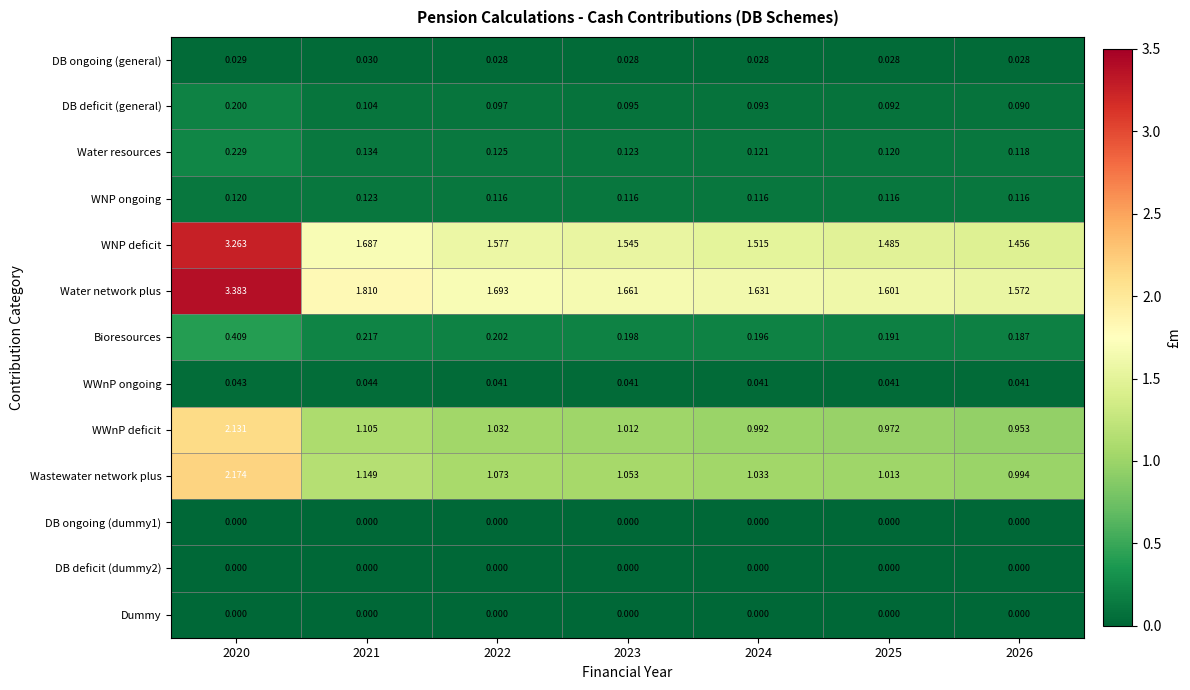

Which series has the largest total across all categories?

Water network plus